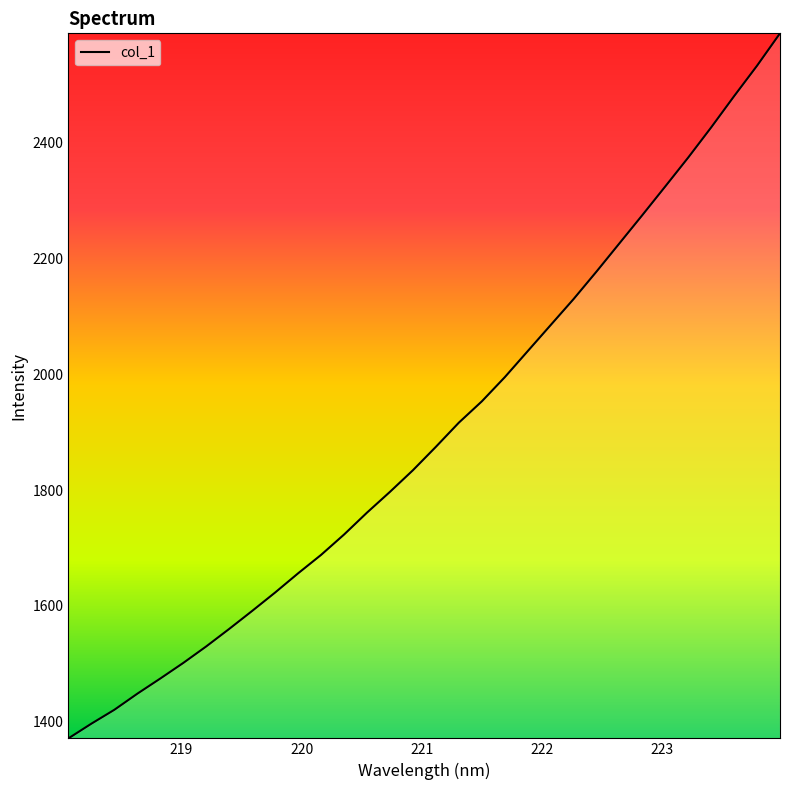

What is the smallest value displayed?

1371.1